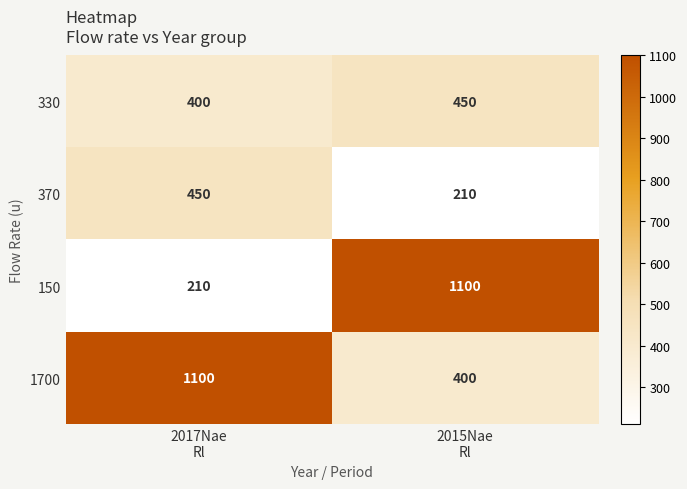

Which series has the largest total across all categories?

1700